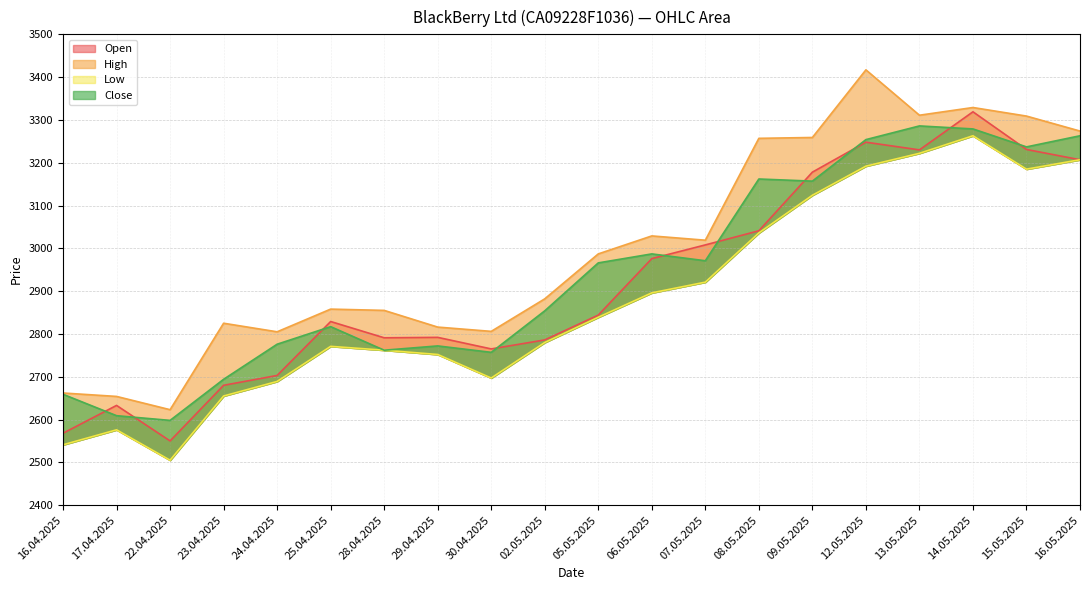

What is the sum of all High values?

59977